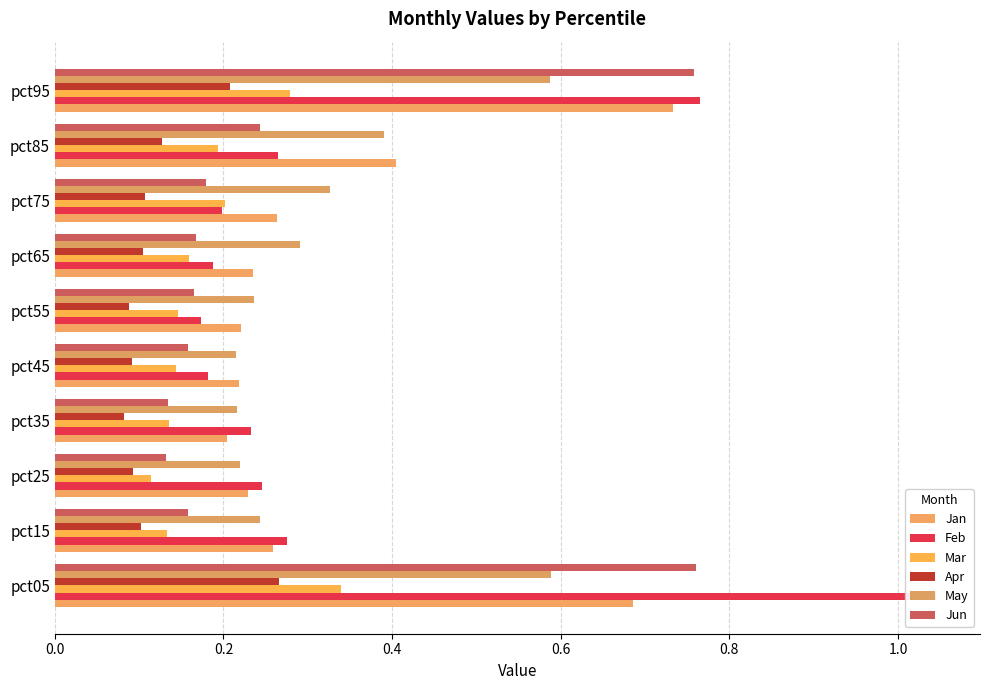

What is the difference between the highest and lowest values at pct95?

0.6